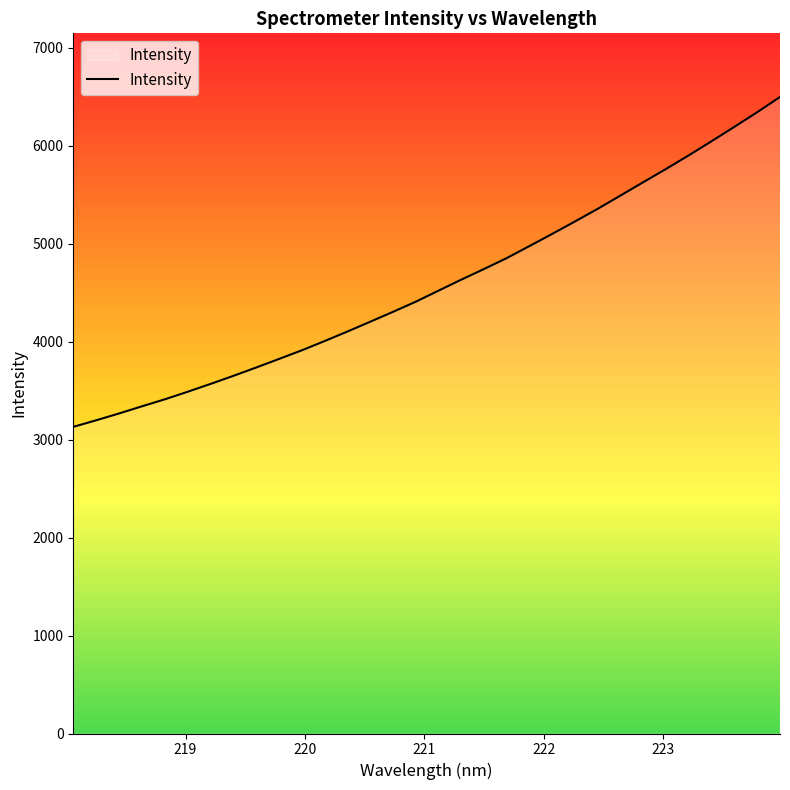

What is the difference between the maximum and minimum values?

3368.1